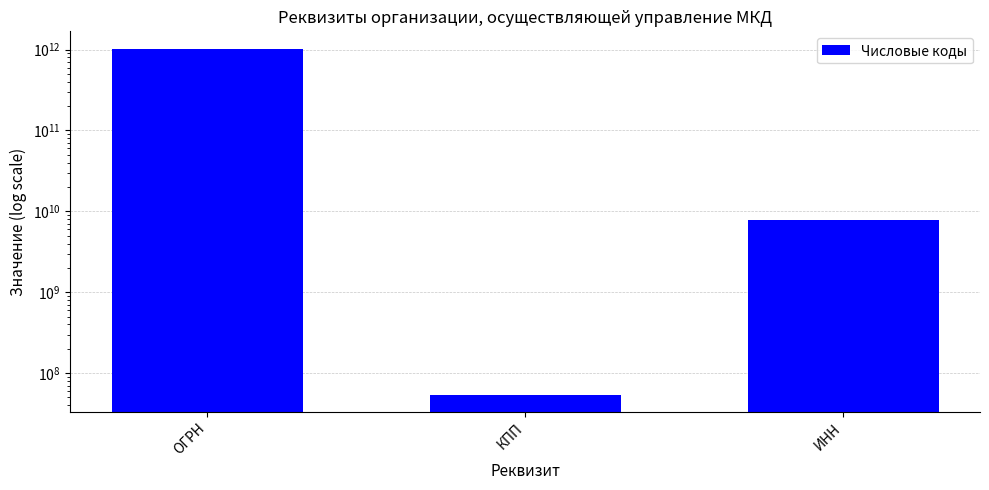

How many values are below 7729314745?

1